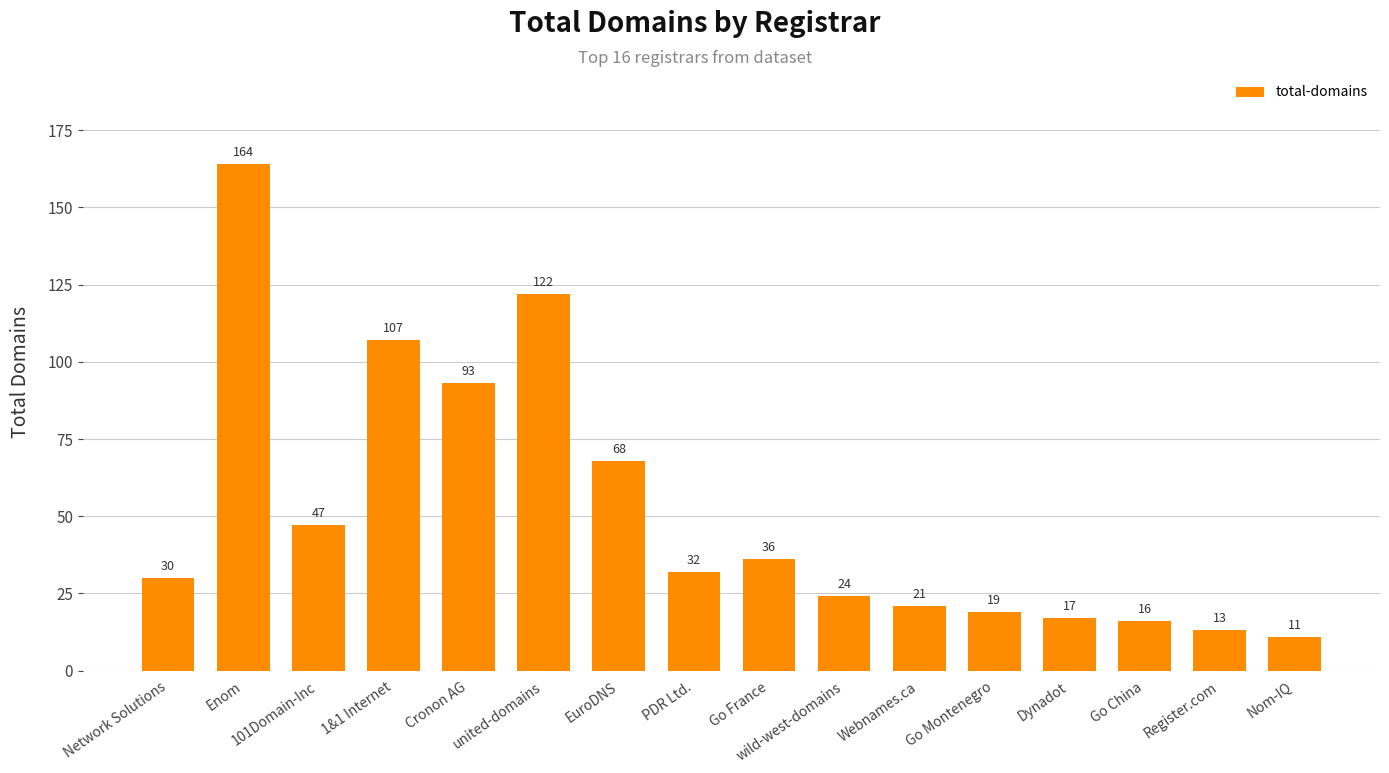

What is the sum of all values?

820